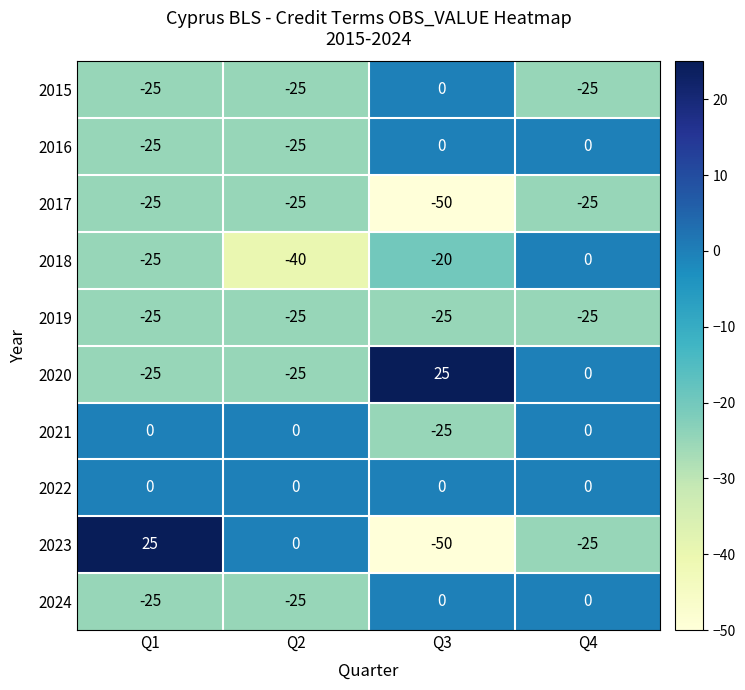

What is the average value of the 2019 series?

-25